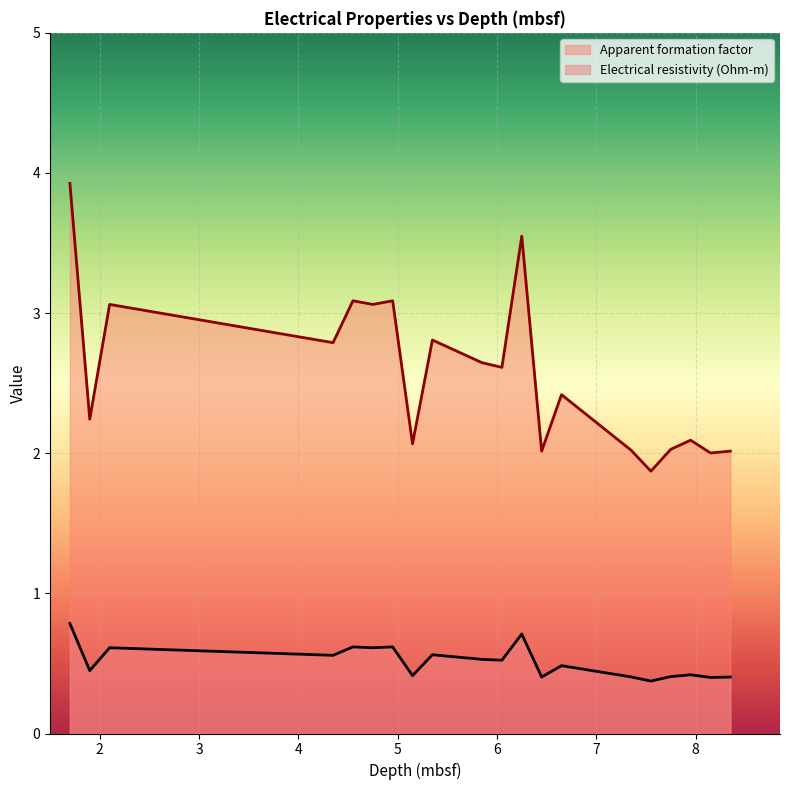

What is the difference between the second highest and minimum values in the Electrical resistivity (Ohm-m) series?

0.3